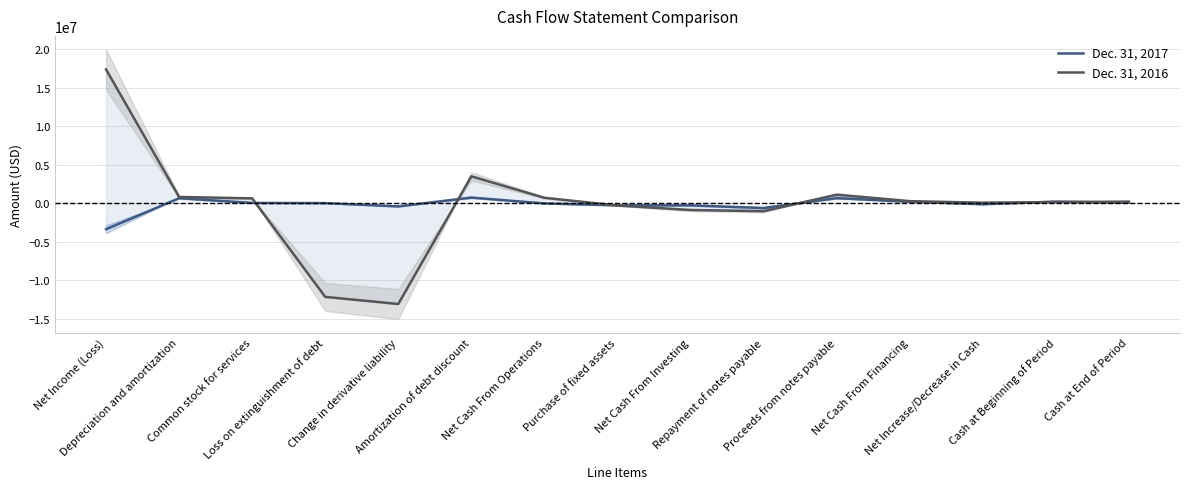

What position from the left is Change in derivative liability?

5